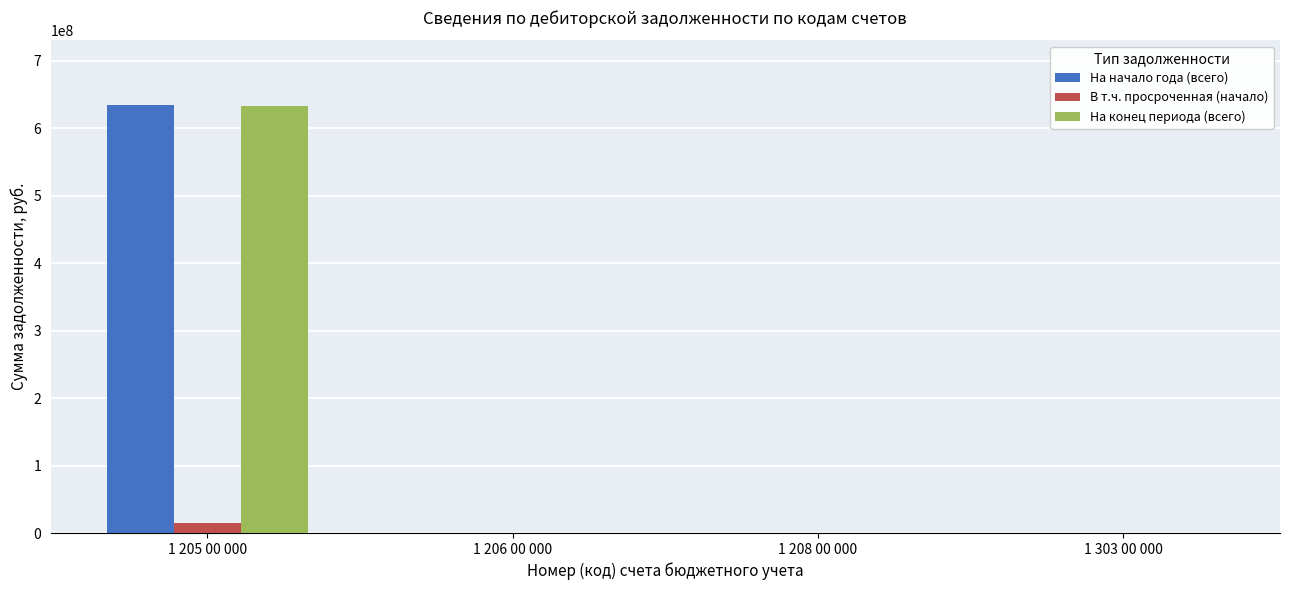

What is the maximum value shown in the chart?

634615235.0